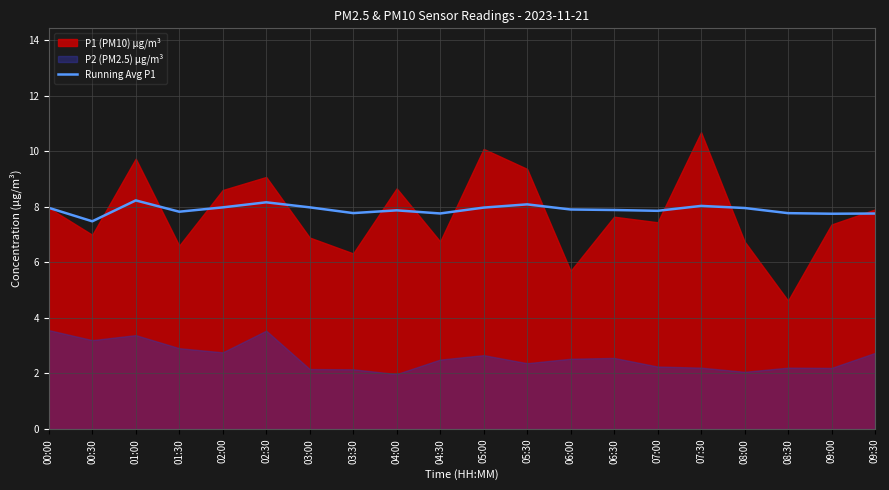

How many interior local peaks (higher than both neighbors) does the data have?

5